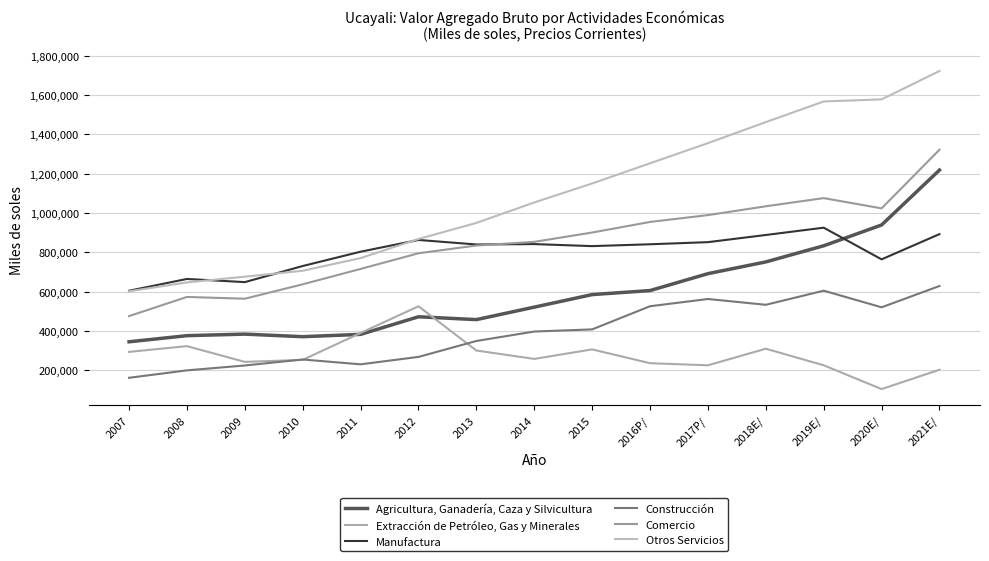

Which category has the highest value across all series?

2021E/